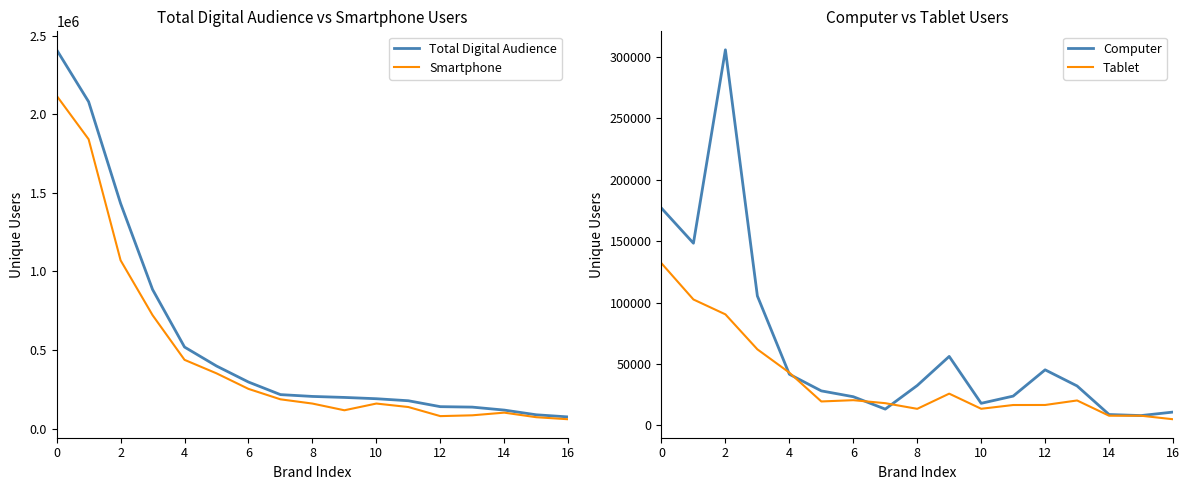

Reading right to left, extract all data points from this chart.

Total Digital Audience: 74870	88514	118396	137300	140161	177786	190652	198874	205235	216830	296790	398745	519291	885360	1432833	2079797	2410155
Smartphone: 60084	73057	102082	85133	79991	137844	159934	117177	159838	186879	253200	352109	437985	722153	1071045	1841181	2117937
Computer: 10722	7879	8722	32008	45146	23728	17866	56064	32376	13138	23238	27989	41555	105332	305905	148311	176883
Tablet: 4877	7750	7758	20187	16504	16472	13410	25740	13364	17969	20413	19375	42873	61845	90343	102467	131965